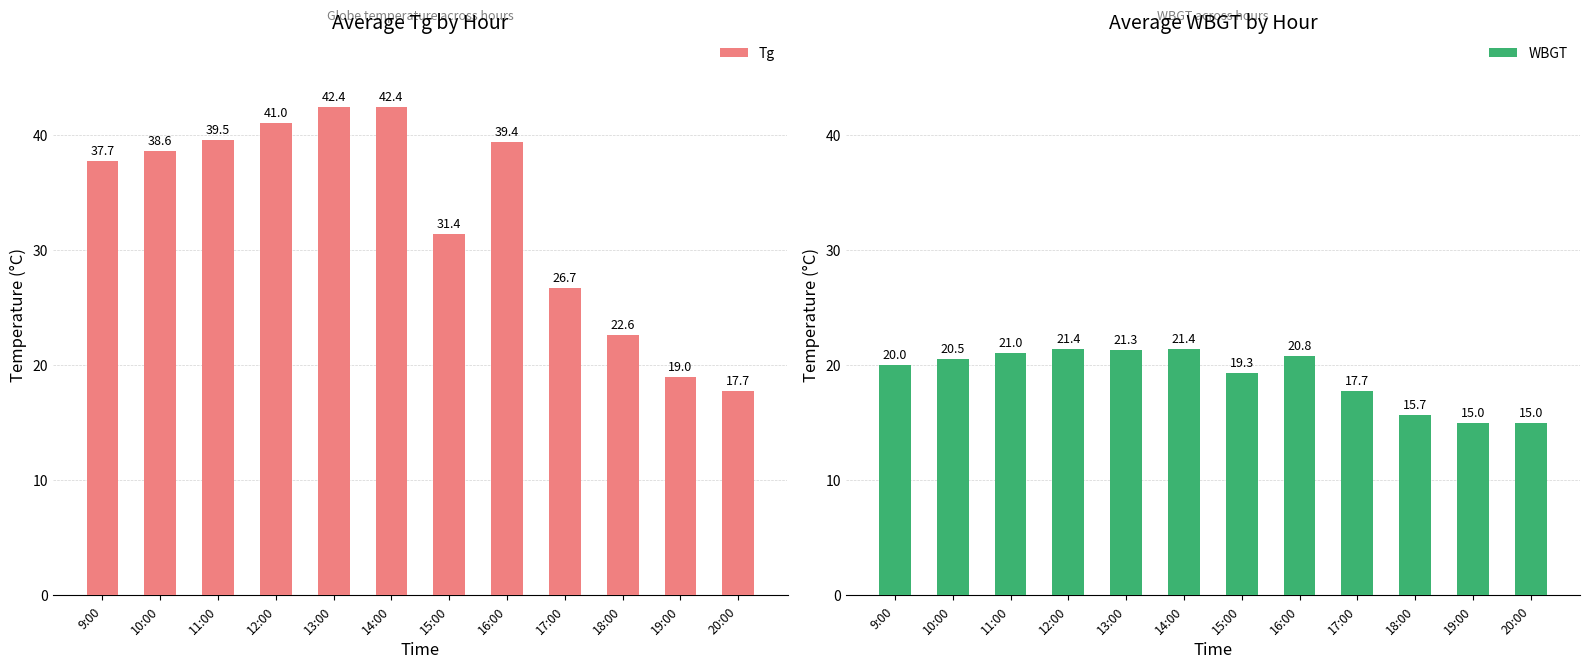

What are all the series names shown in the legend?

Tg, WBGT